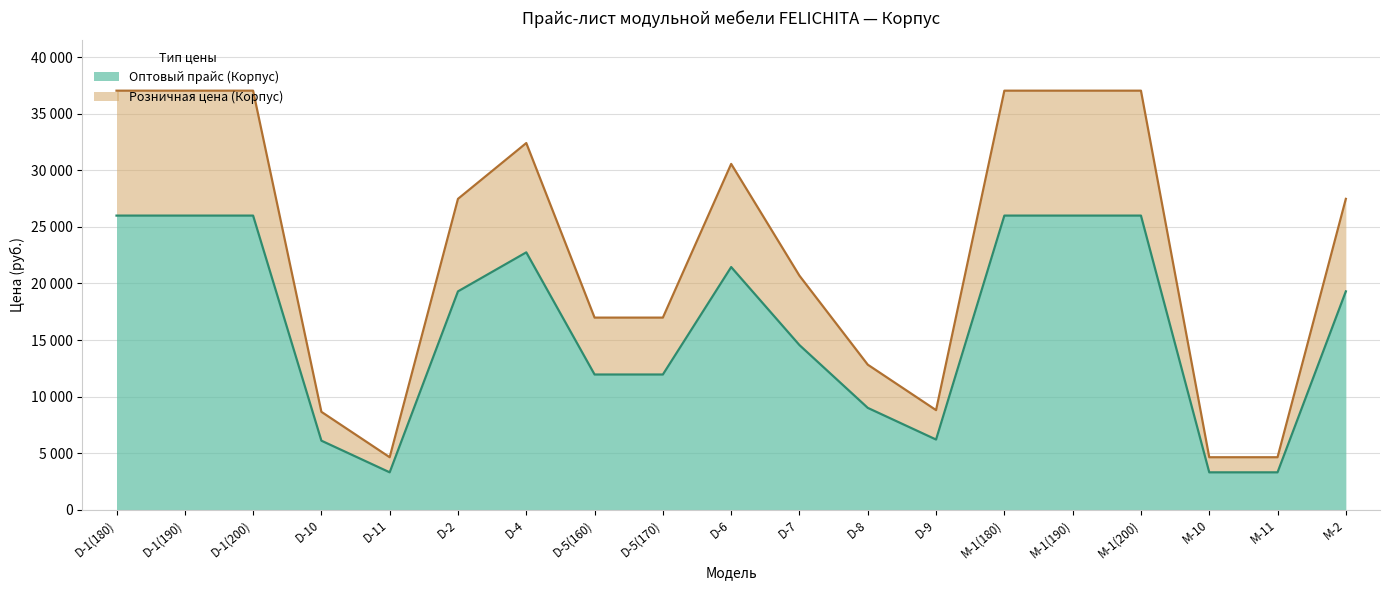

Rank the categories by Розничная цена (Корпус) value from lowest to highest.

D-11, M-10, M-11, D-10, D-9, D-8, D-5(160), D-5(170), D-7, D-2, M-2, D-6, D-4, D-1(180), D-1(190), D-1(200), M-1(180), M-1(190), M-1(200)